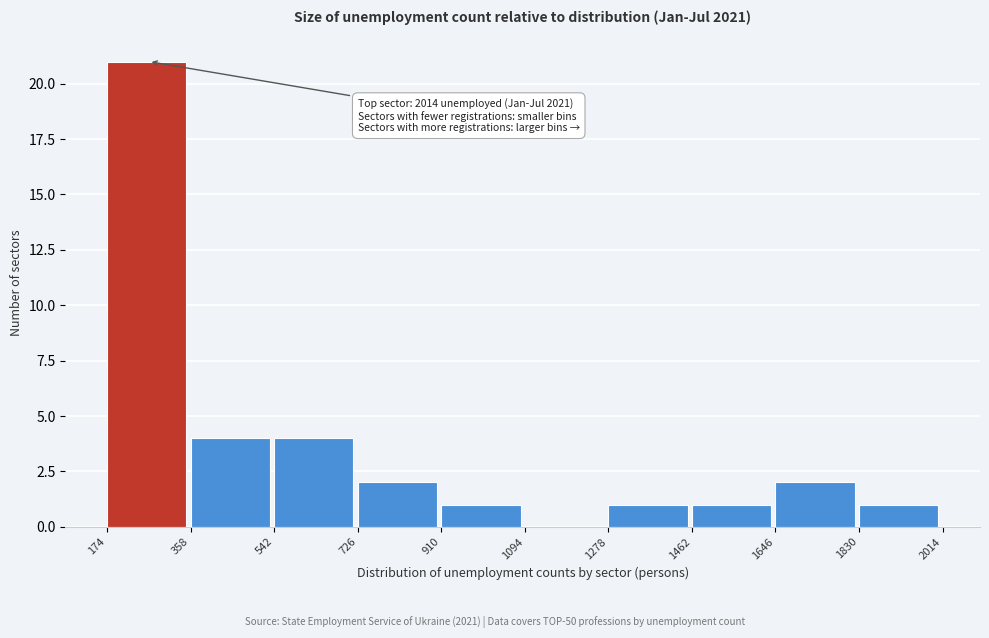

Which range on the x-axis has the tallest bar?

174 to 358